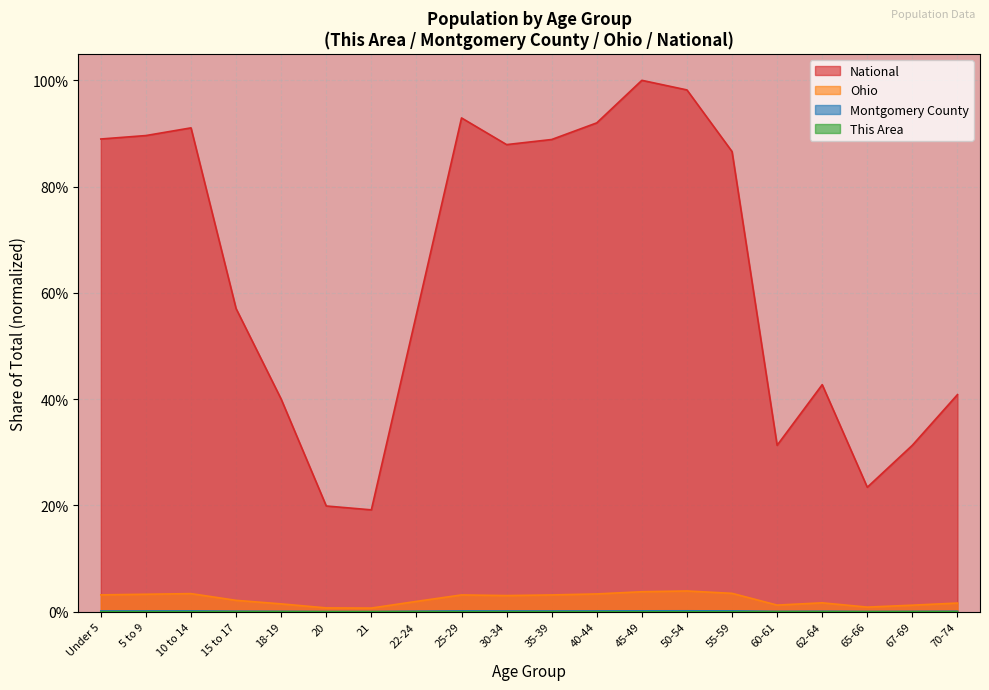

Is it true that This Area equals 0.0 at Under 5?

True